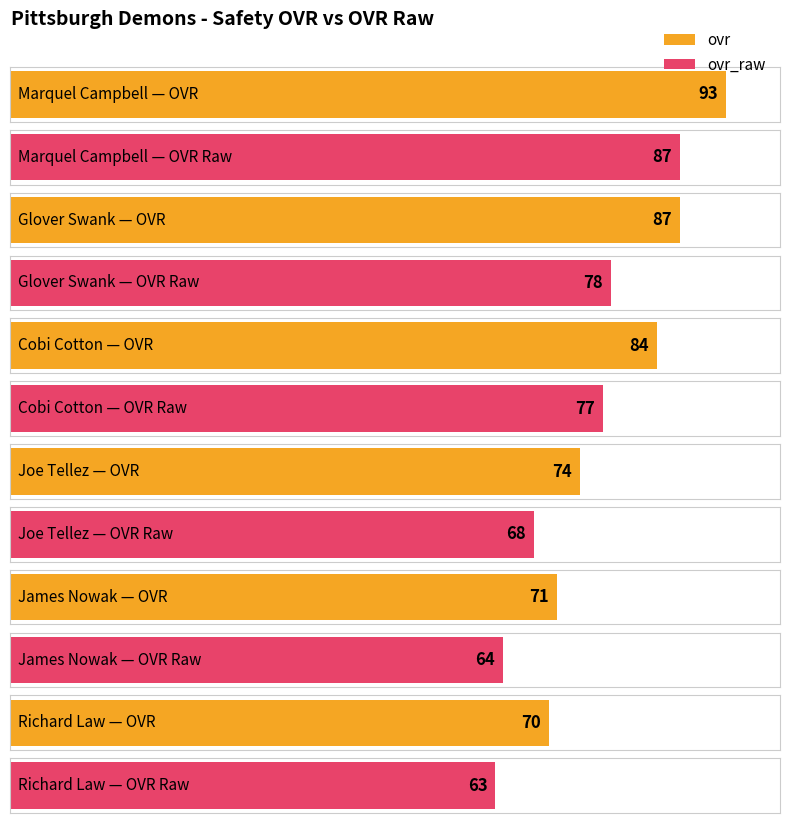

What is the total value across all series at Cobi Cotton?

161